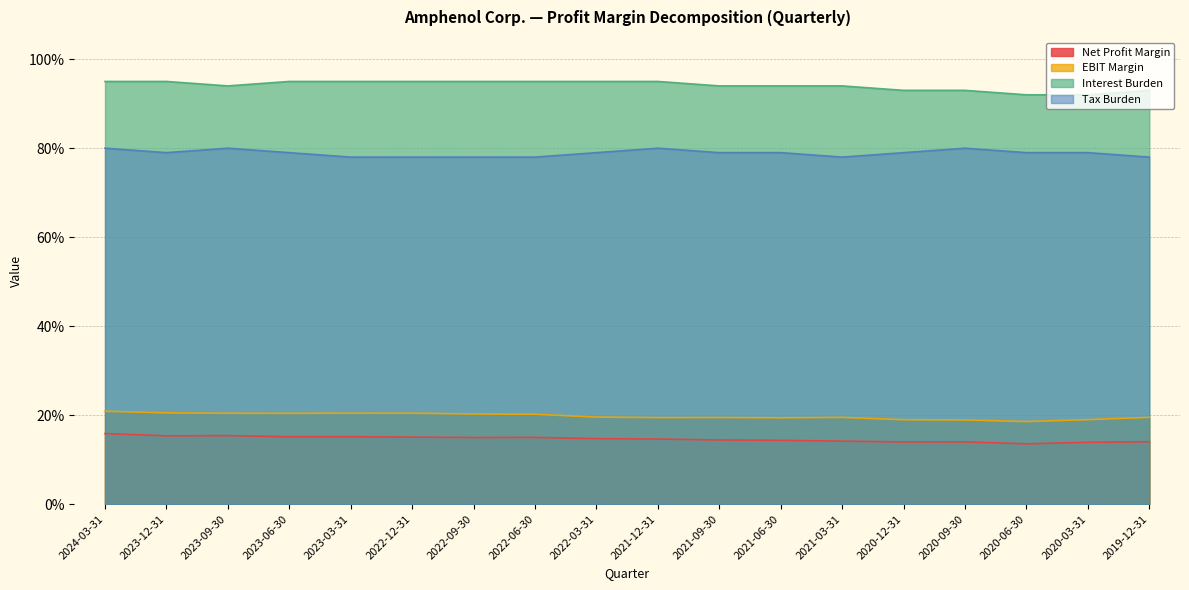

Reading left to right, transcribe all the data shown in this chart.

Net Profit Margin: 2024-03-31=0.2	2023-12-31=0.2	2023-09-30=0.2	2023-06-30=0.2	2023-03-31=0.2	2022-12-31=0.2	2022-09-30=0.1	2022-06-30=0.1	2022-03-31=0.1	2021-12-31=0.1	2021-09-30=0.1	2021-06-30=0.1	2021-03-31=0.1	2020-12-31=0.1	2020-09-30=0.1	2020-06-30=0.1	2020-03-31=0.1	2019-12-31=0.1
EBIT Margin: 2024-03-31=0.2	2023-12-31=0.2	2023-09-30=0.2	2023-06-30=0.2	2023-03-31=0.2	2022-12-31=0.2	2022-09-30=0.2	2022-06-30=0.2	2022-03-31=0.2	2021-12-31=0.2	2021-09-30=0.2	2021-06-30=0.2	2021-03-31=0.2	2020-12-31=0.2	2020-09-30=0.2	2020-06-30=0.2	2020-03-31=0.2	2019-12-31=0.2
Interest Burden: 2024-03-31=0.9	2023-12-31=0.9	2023-09-30=0.9	2023-06-30=0.9	2023-03-31=0.9	2022-12-31=0.9	2022-09-30=0.9	2022-06-30=0.9	2022-03-31=0.9	2021-12-31=0.9	2021-09-30=0.9	2021-06-30=0.9	2021-03-31=0.9	2020-12-31=0.9	2020-09-30=0.9	2020-06-30=0.9	2020-03-31=0.9	2019-12-31=0.9
Tax Burden: 2024-03-31=0.8	2023-12-31=0.8	2023-09-30=0.8	2023-06-30=0.8	2023-03-31=0.8	2022-12-31=0.8	2022-09-30=0.8	2022-06-30=0.8	2022-03-31=0.8	2021-12-31=0.8	2021-09-30=0.8	2021-06-30=0.8	2021-03-31=0.8	2020-12-31=0.8	2020-09-30=0.8	2020-06-30=0.8	2020-03-31=0.8	2019-12-31=0.8